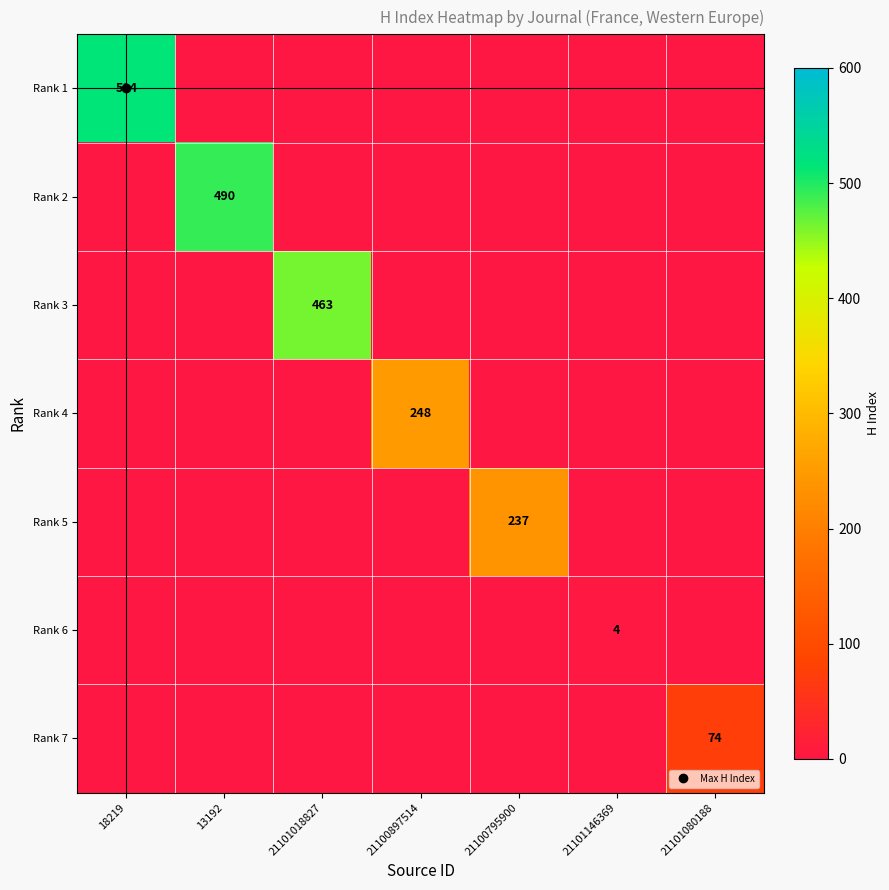

List the series in order of their peak value, highest first.

Rank 1, Rank 2, Rank 3, Rank 4, Rank 5, Rank 7, Rank 6